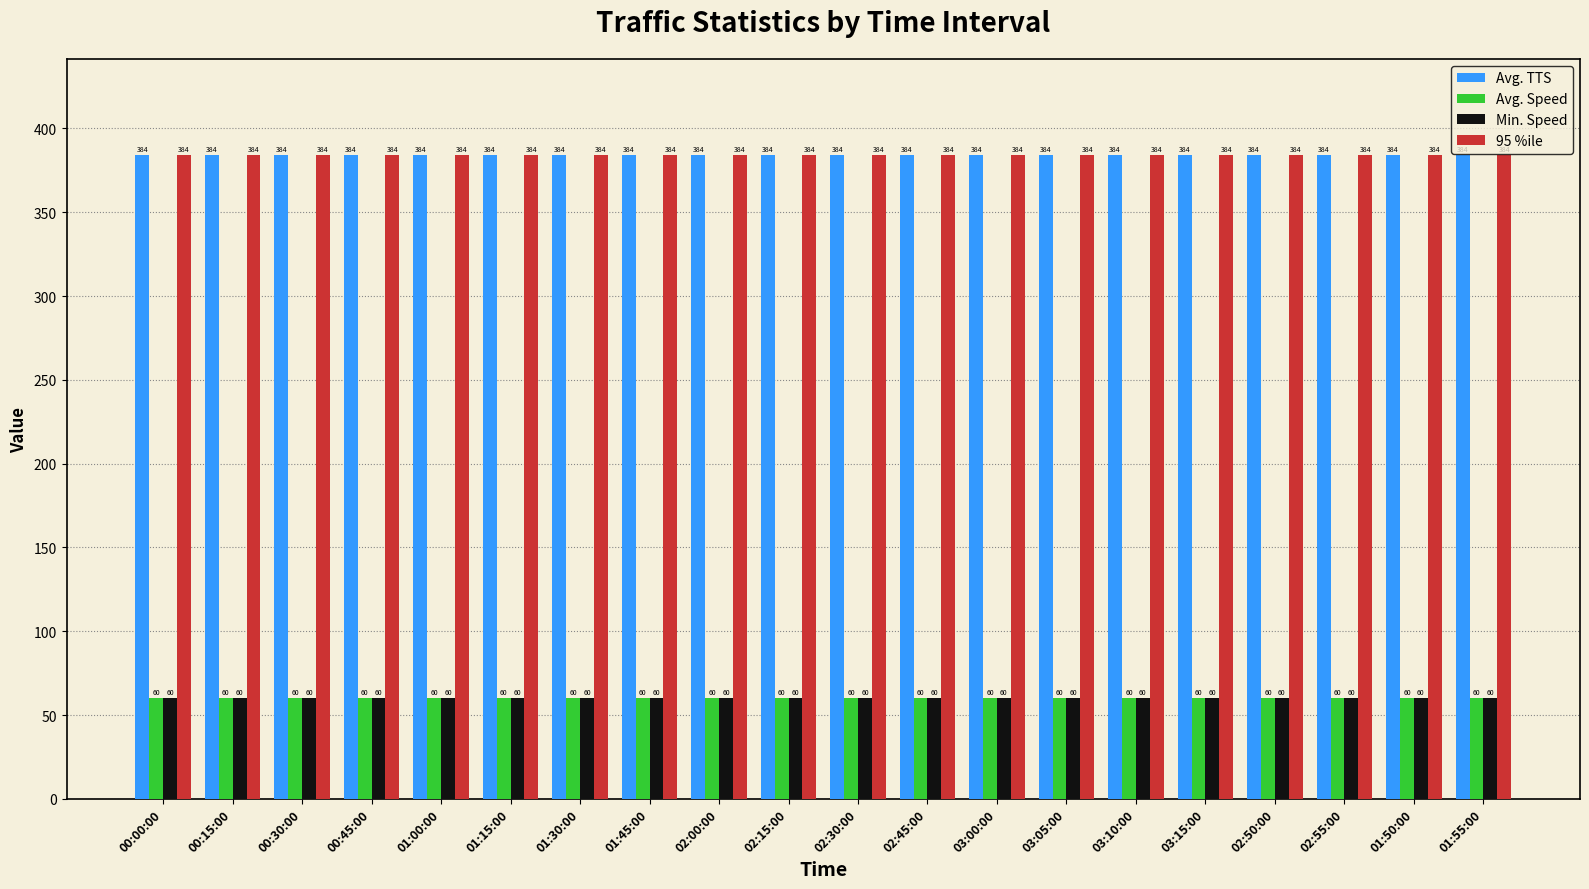

The value of Avg. TTS at 03:05:00 is 525. True or false?

False